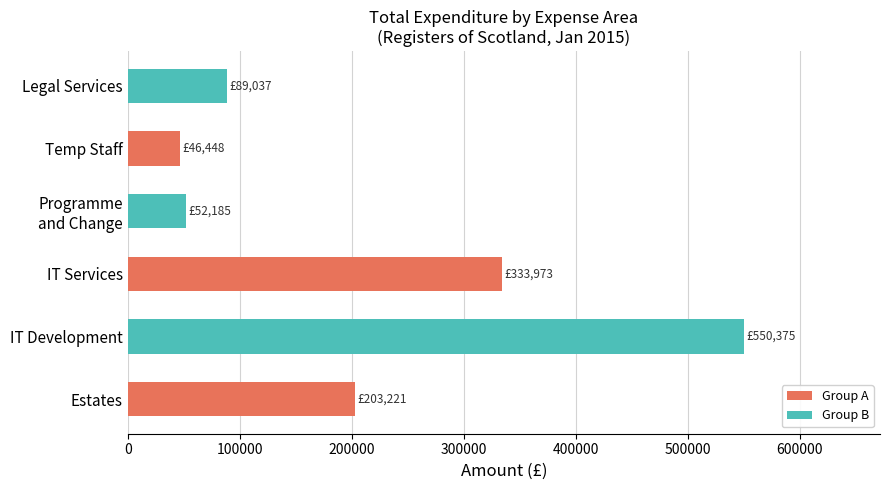

The value at IT Development is 550374.8. True or false?

True